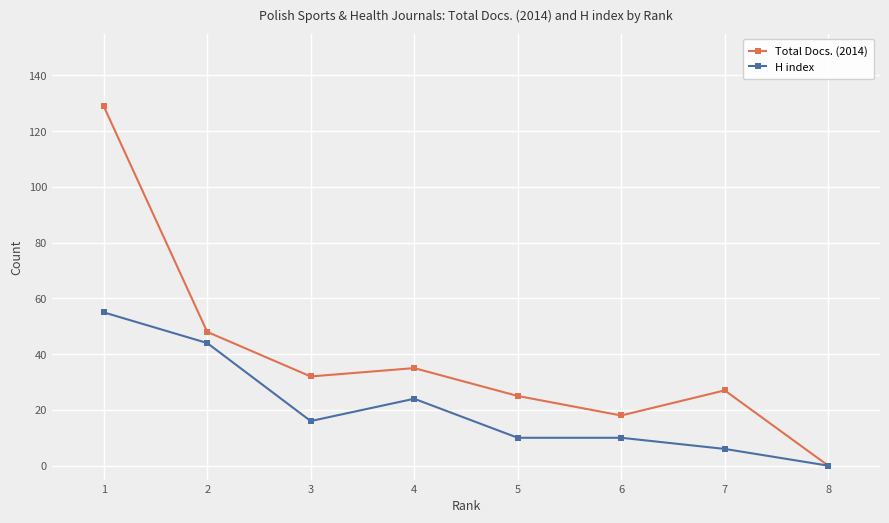

Which series has the largest total across all categories?

Total Docs. (2014)